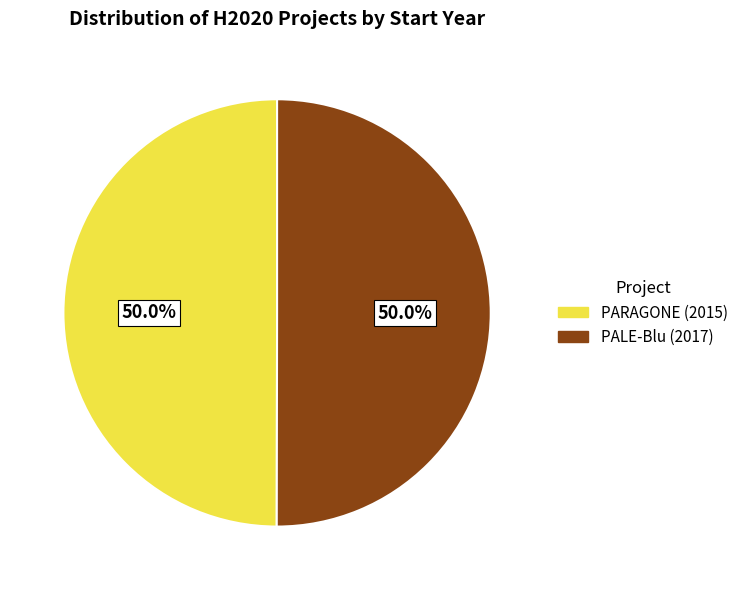

What is the ratio of the value at PARAGONE (2015) to the value at PALE-Blu (2017)?

1.0